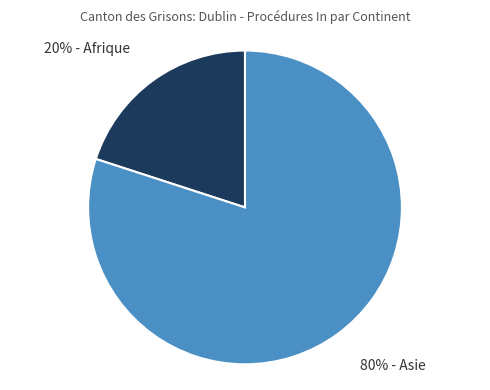

To the nearest percent, what is the difference between the largest and smallest slice percentages?

60%